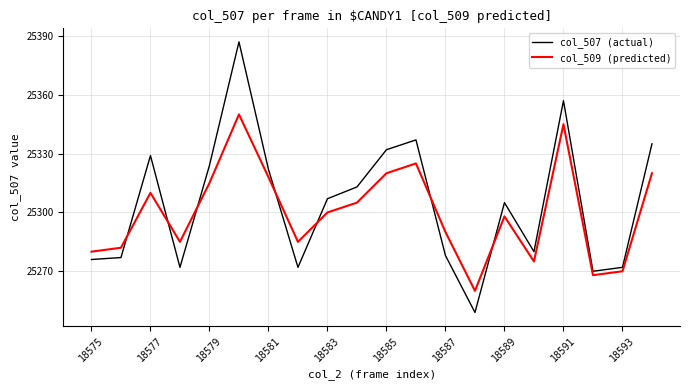

Which series has the widest spread of values?

col_507 (actual)